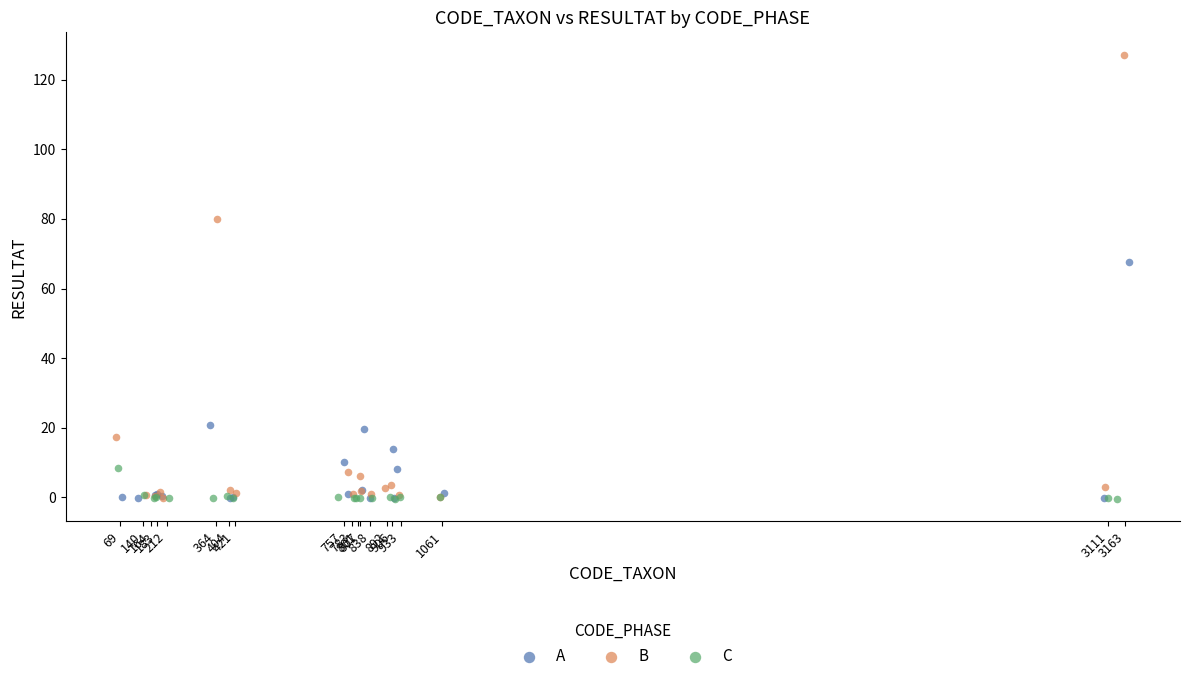

Which series reaches the maximum Y coordinate?

B